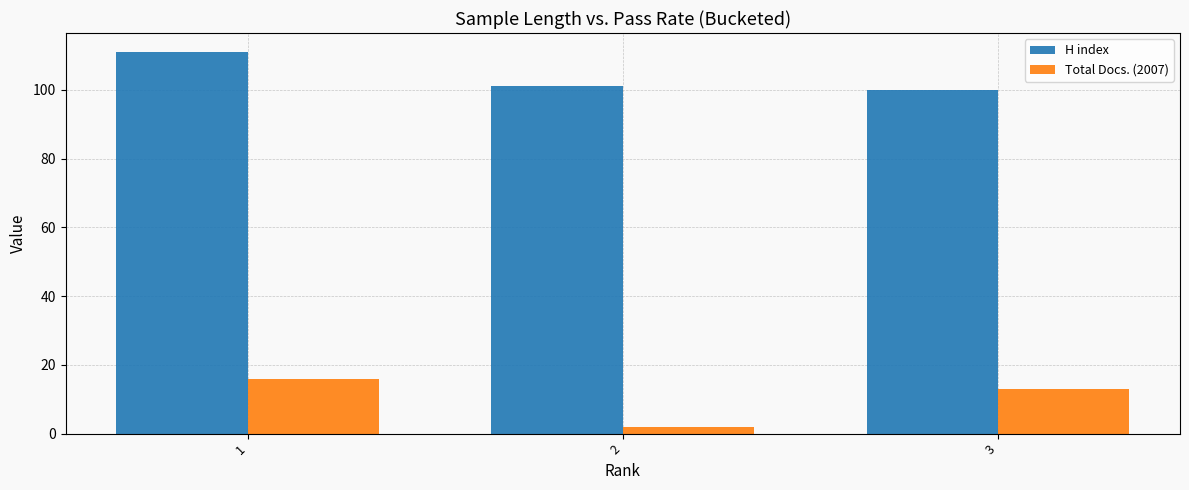

Reading left to right, transcribe all the data shown in this chart.

H index: 111	101	100
Total Docs. (2007): 16	2	13